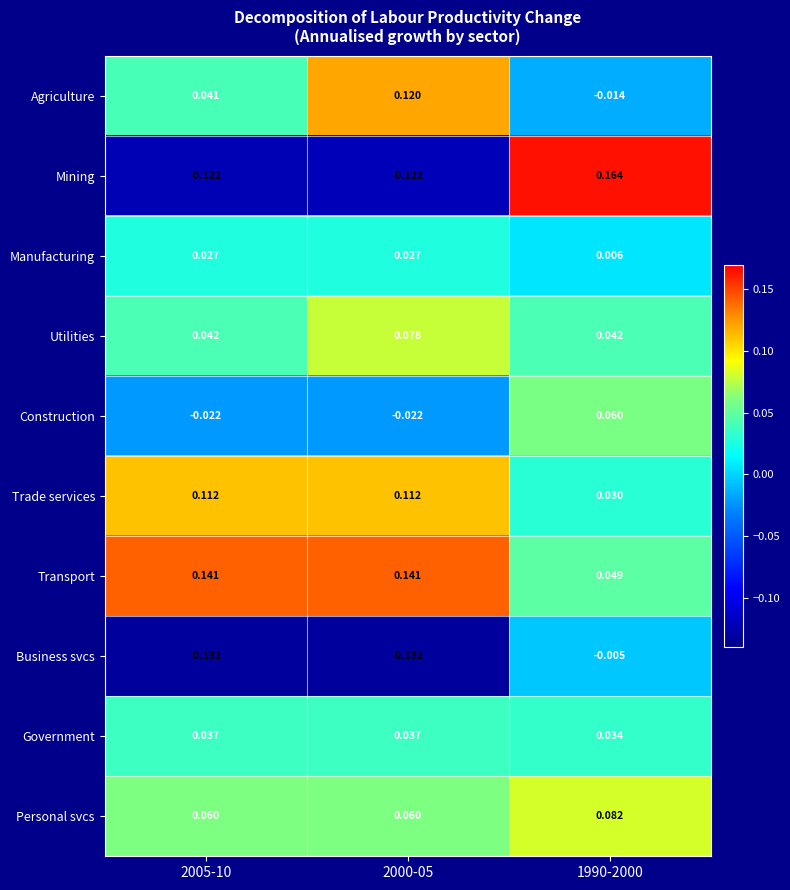

Which series has the widest spread of values?

Mining